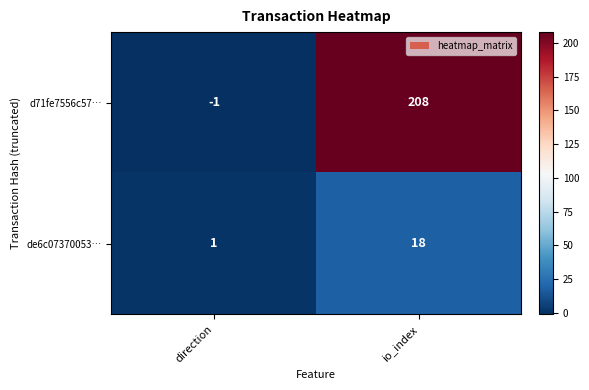

At which label is de6c07370053… closest to 9?

direction